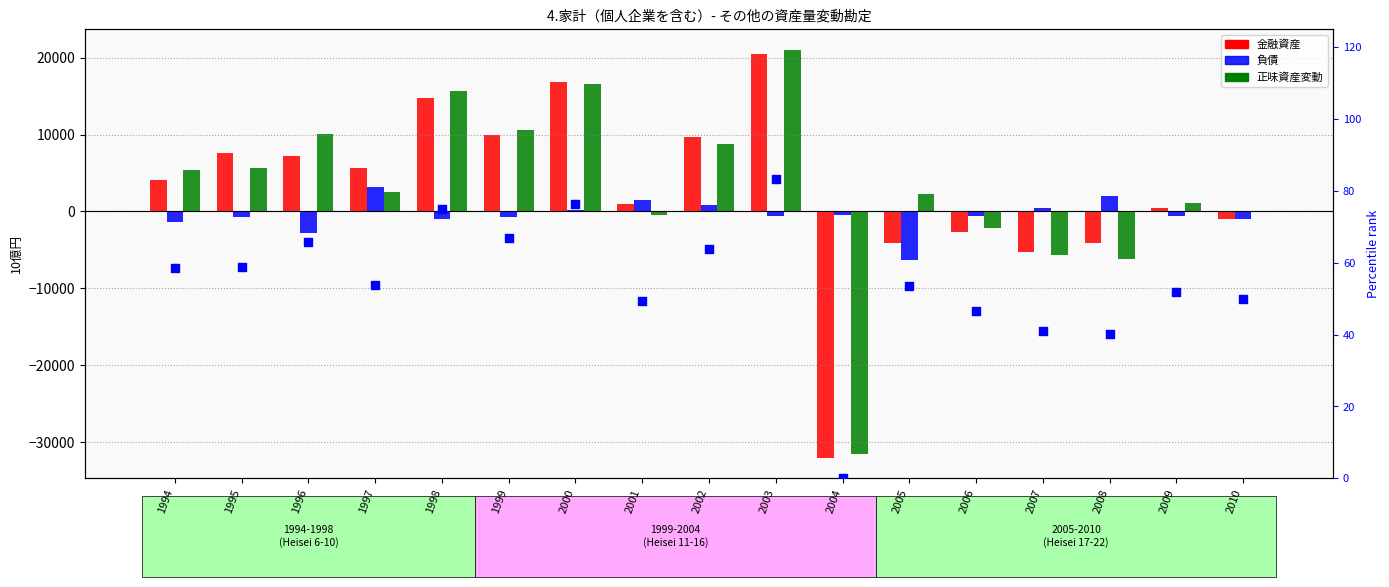

Which series contains the highest Y value?

正味資産変動